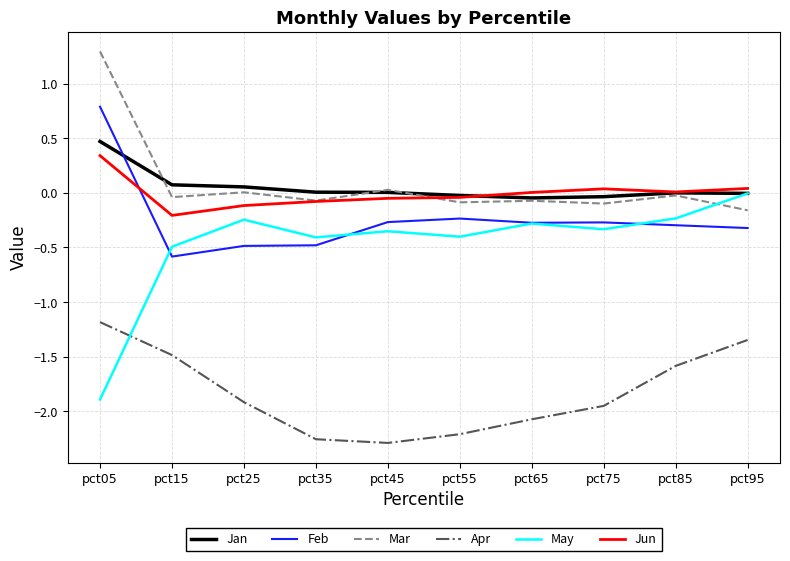

What is the sum of all Mar values?

0.8